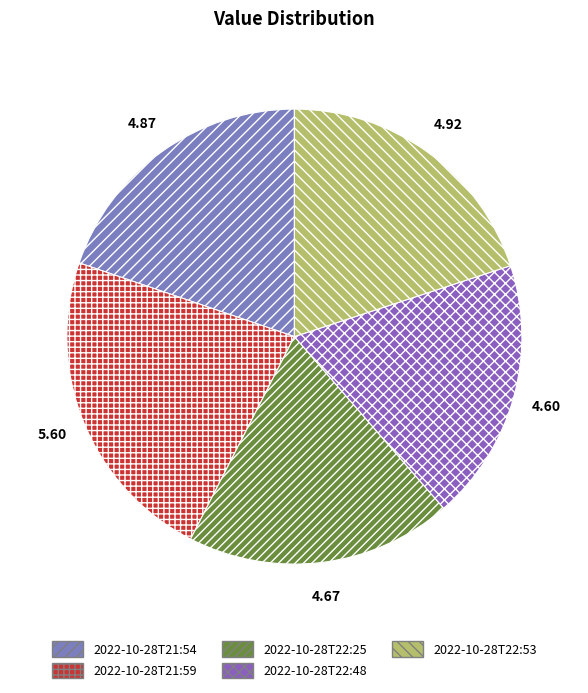

What is the ratio of the value at 2022-10-28T22:25 to the value at 2022-10-28T22:48?

1.0